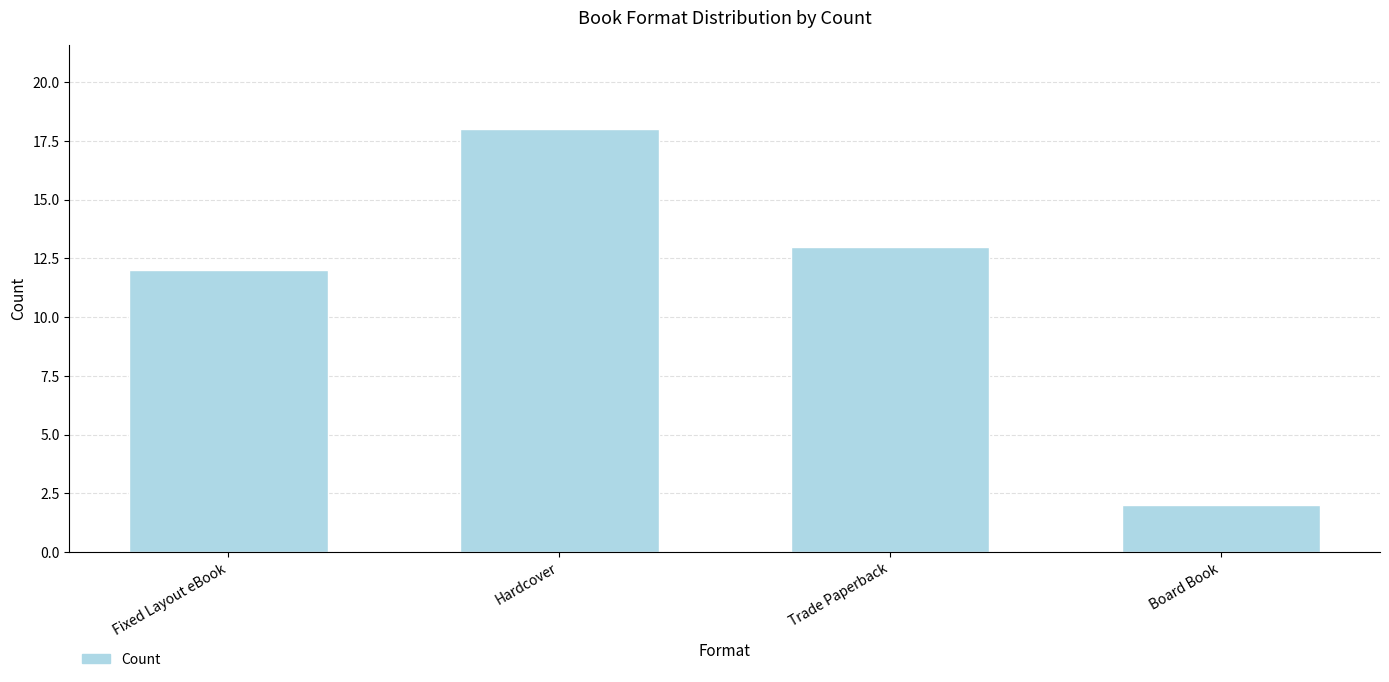

Between Trade Paperback and Board Book, which is larger?

Trade Paperback